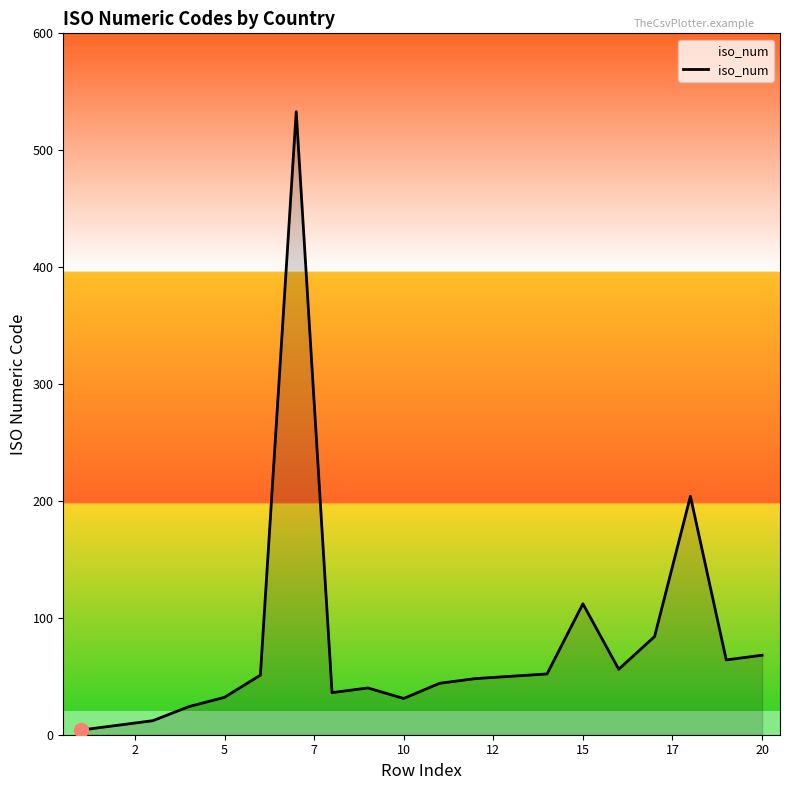

What is the difference between the maximum and minimum values?

529